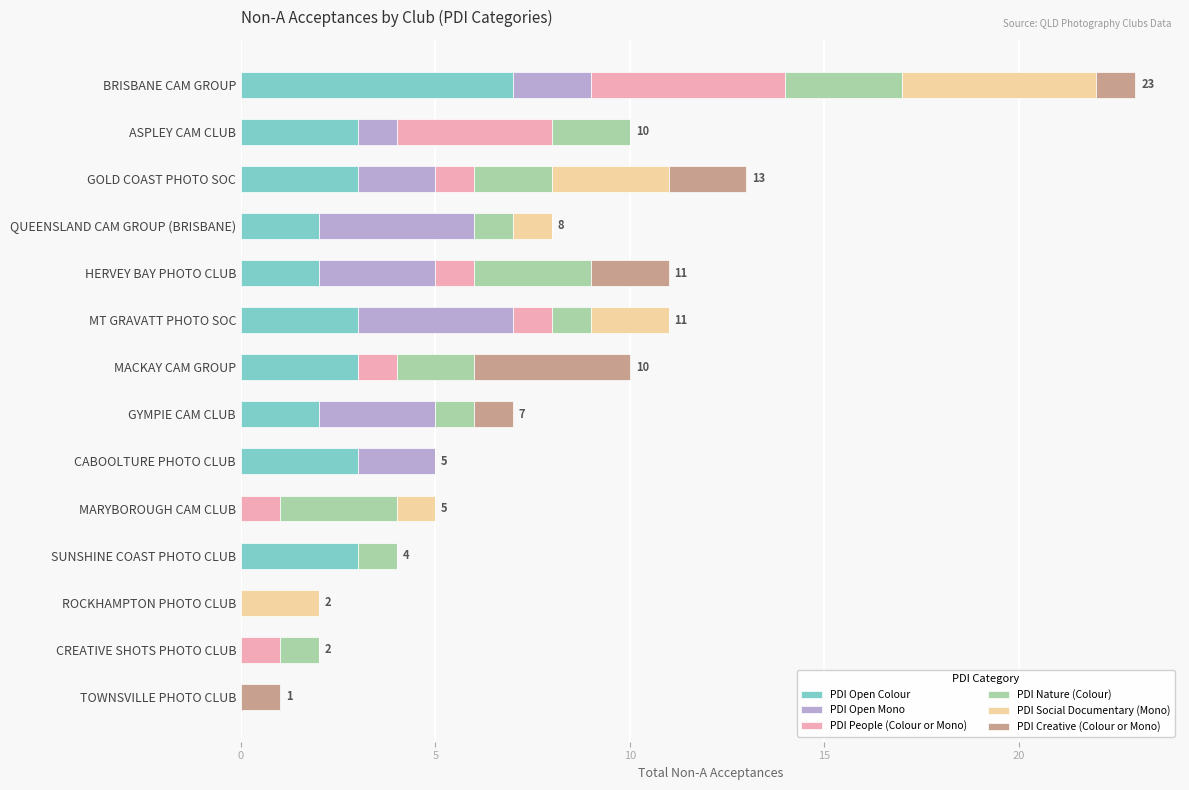

The value of PDI Open Colour at HERVEY BAY PHOTO CLUB is 3. True or false?

False